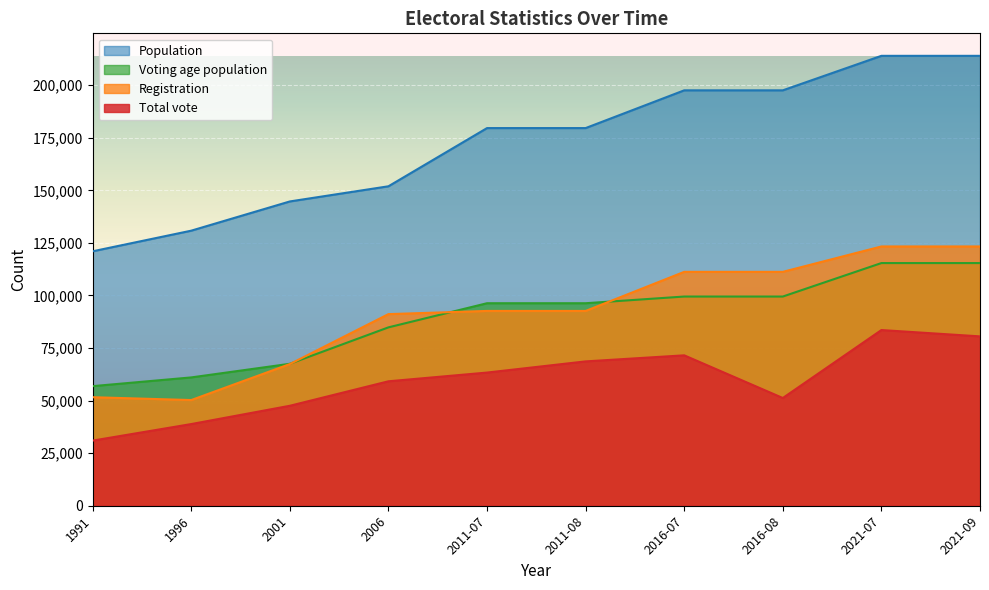

True or false: Voting age population and Total vote intersect in this chart.

False